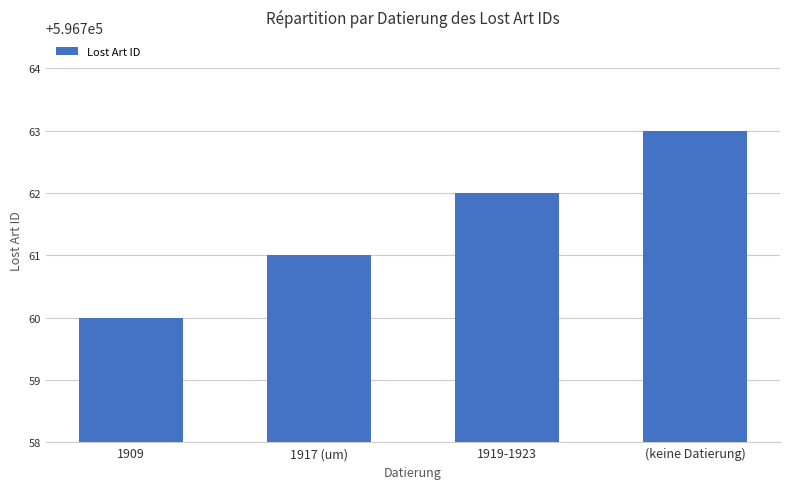

Reading left to right, list all the values displayed in this chart.

1909=596760	1917 (um)=596761	1919-1923=596762	(keine Datierung)=596763